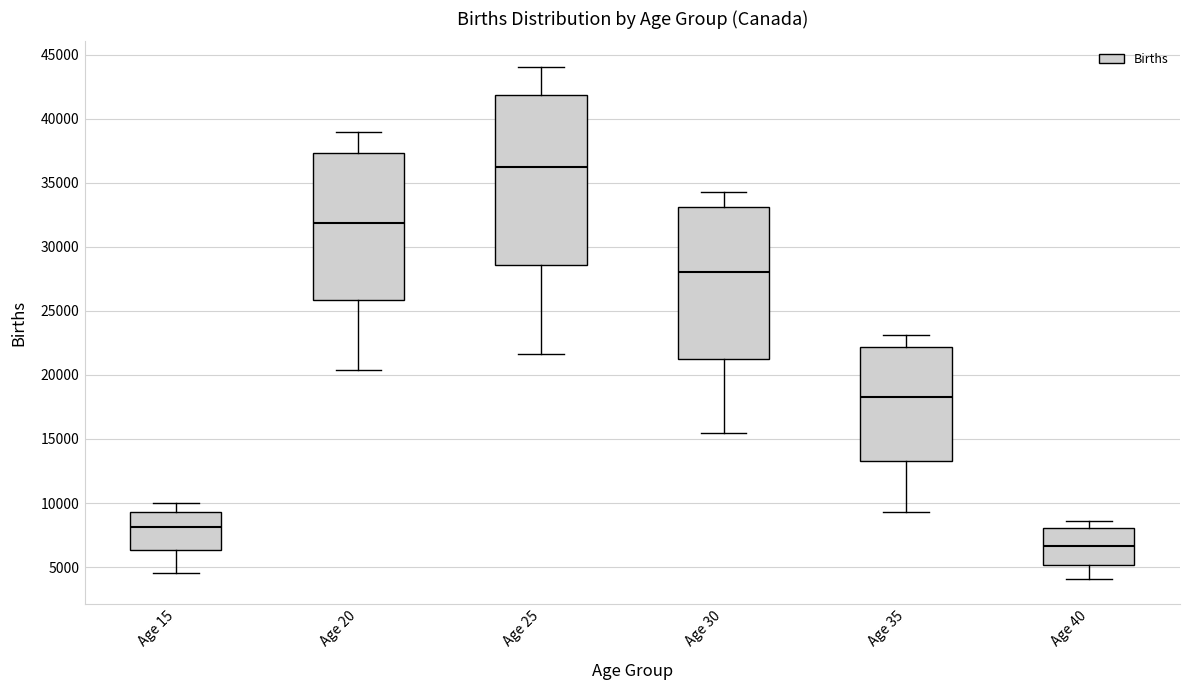

Which box is the tallest, from its lower edge to its upper edge?

Age 25